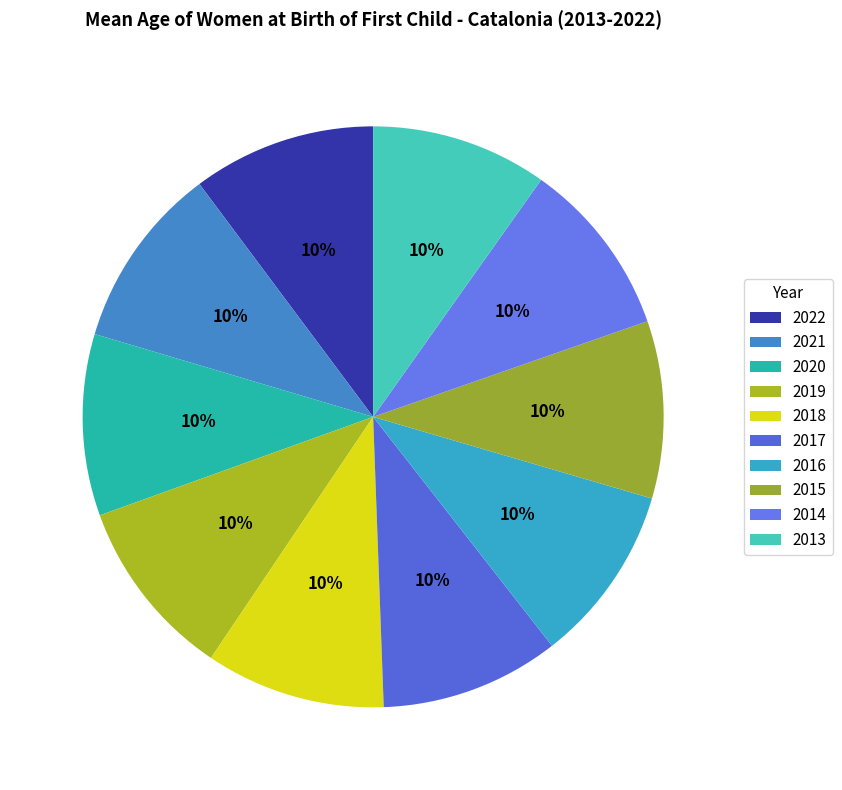

To the nearest percent, what is the combined percentage of 2021 and 2014?

20%